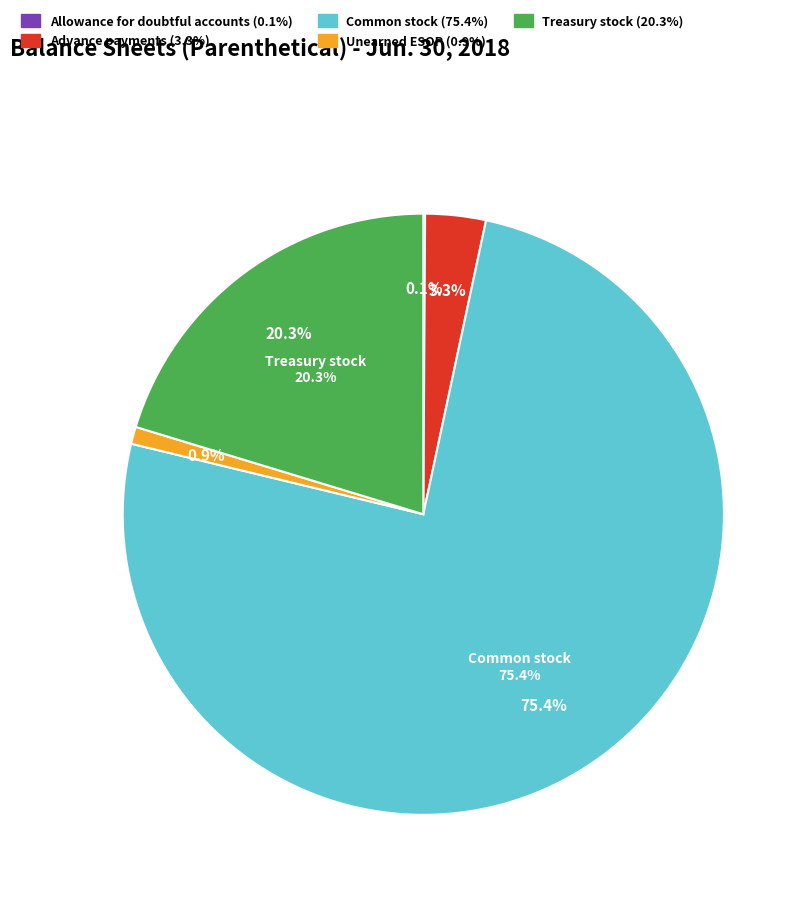

To the nearest percent, what percentage of the pie is Advance payments?

3%